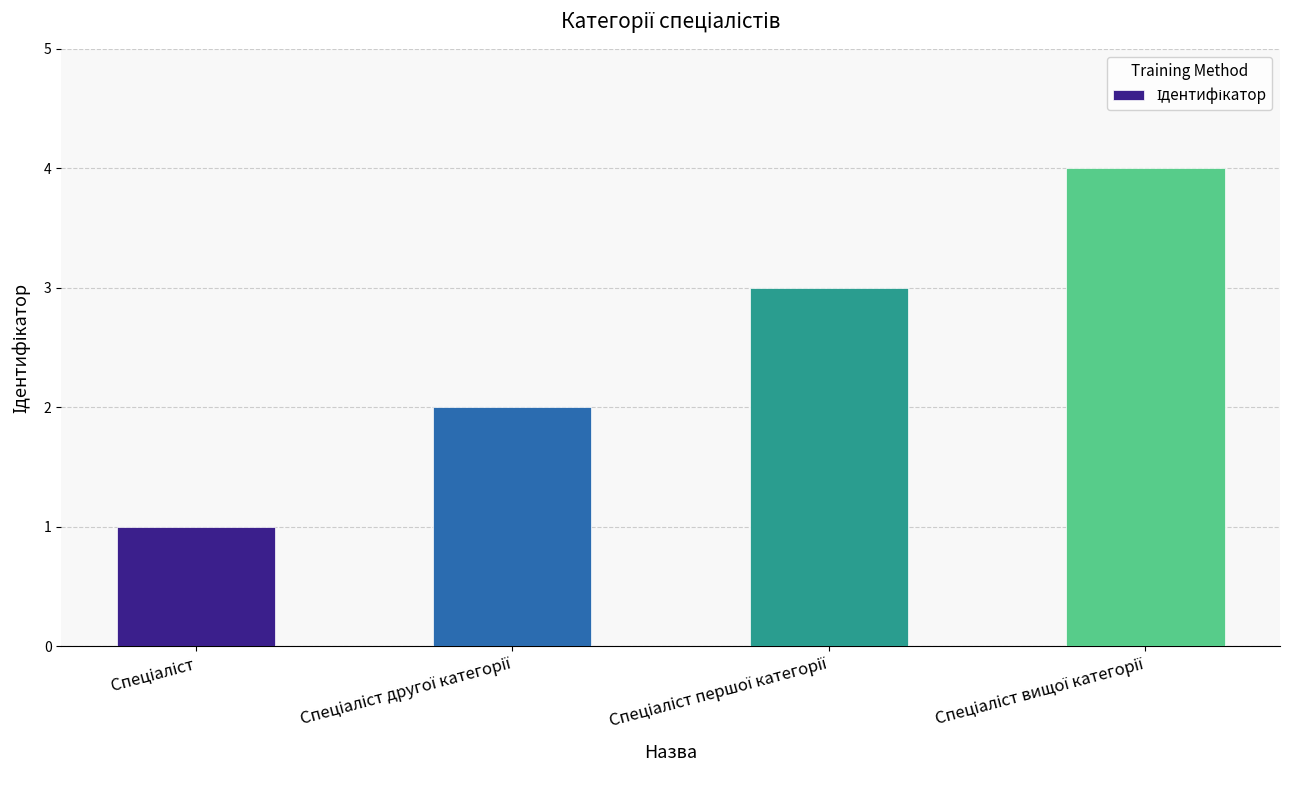

What is the maximum value shown in the chart?

4